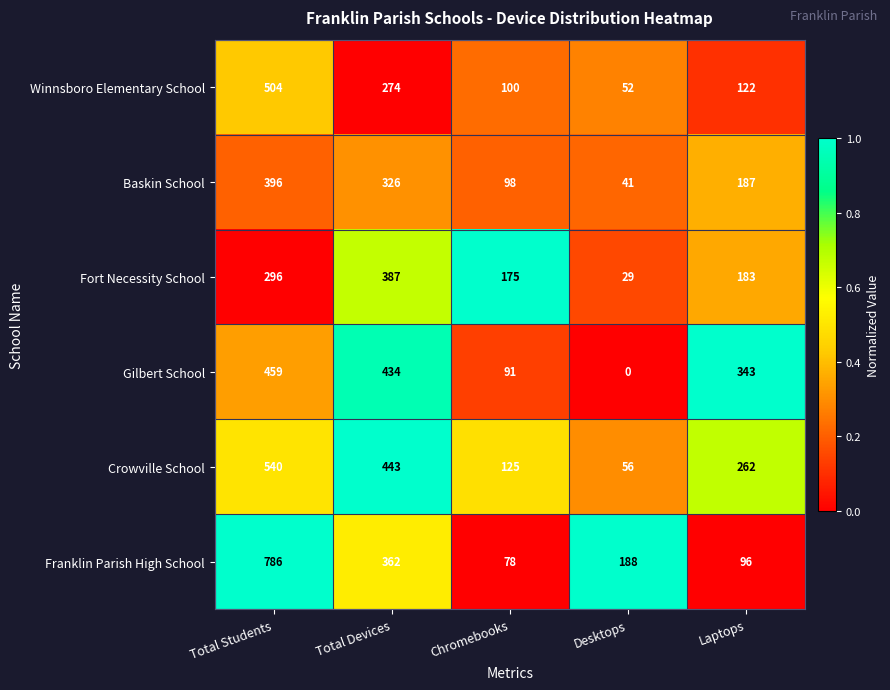

At which category is the sum across all series the highest?

Total Students